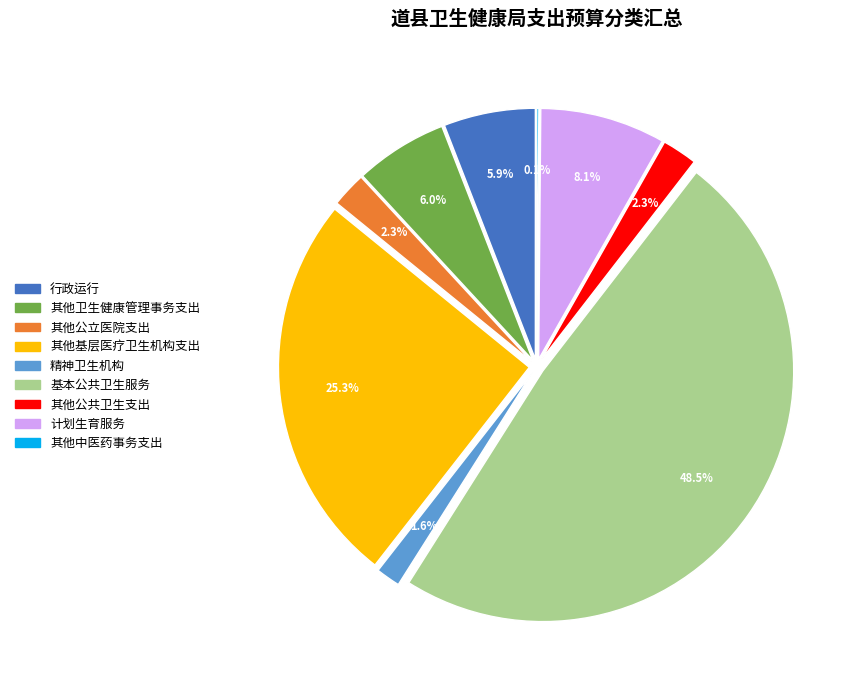

Which slice is the smallest?

其他中医药事务支出